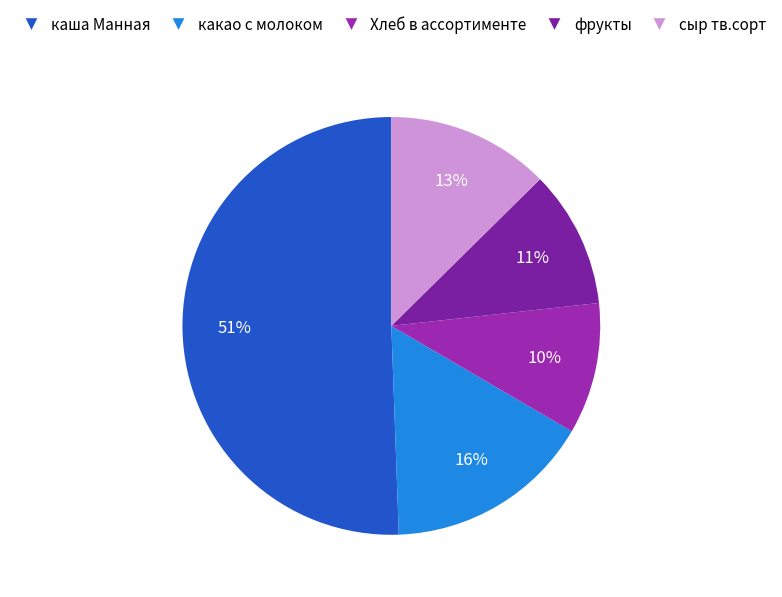

Count the number of slices in the pie.

5